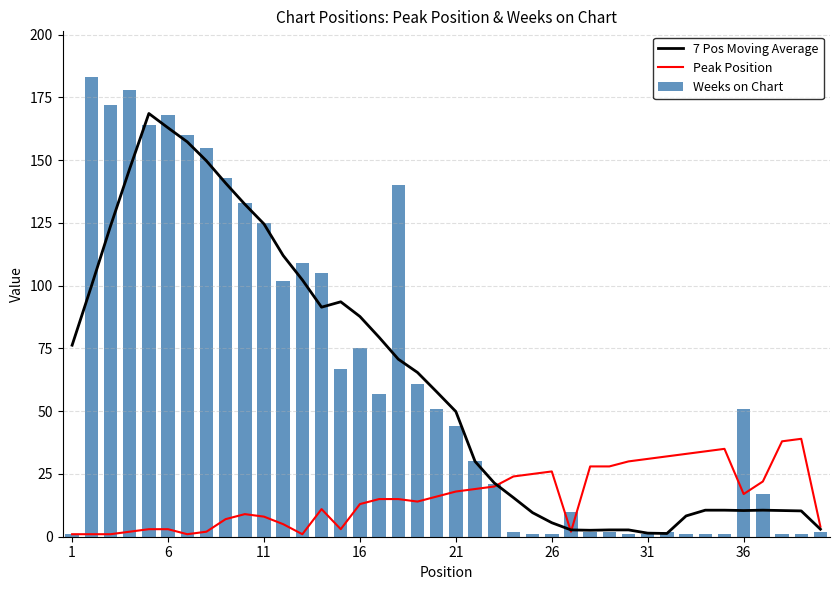

What is the difference between the maximum and minimum values in the Weeks on Chart series?

182